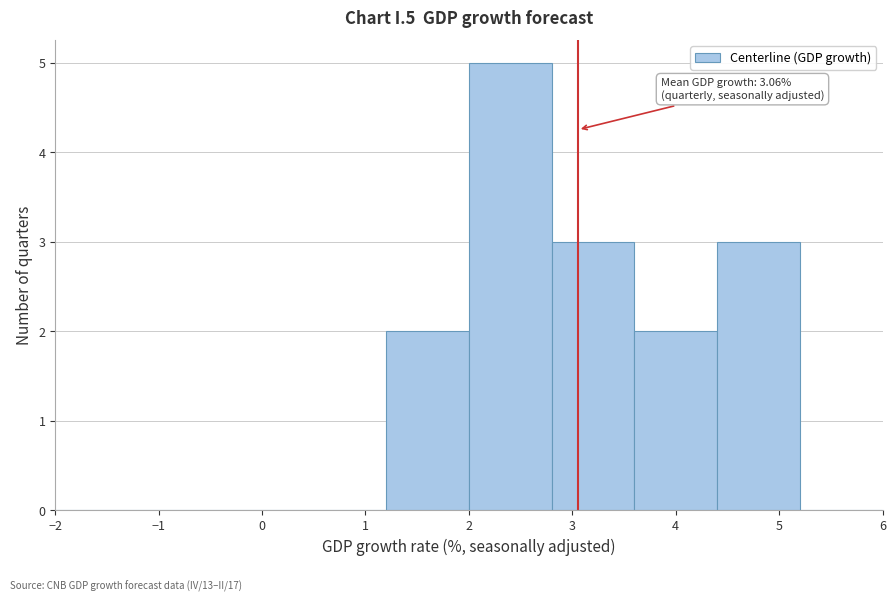

Over which range of the x-axis is the bar tallest?

2.0 to 2.8